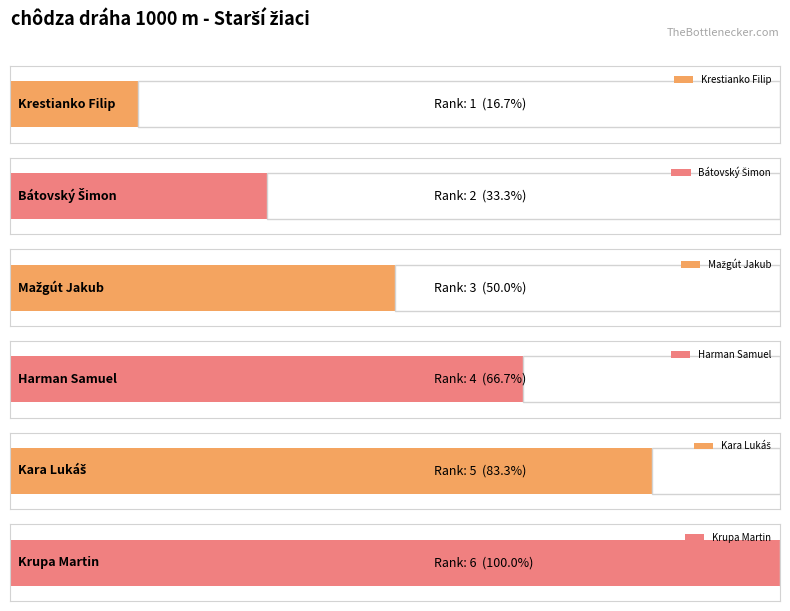

The value at Mažgút Jakub is 5. True or false?

False